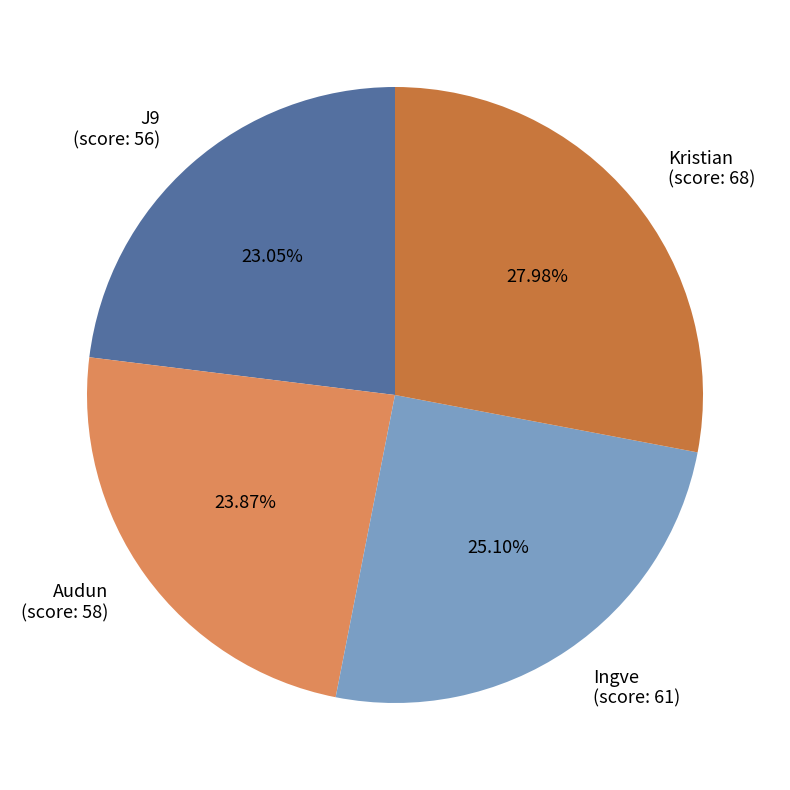

Combined, do Audun (score: 58) and J9 (score: 56) account for over 50%?

No